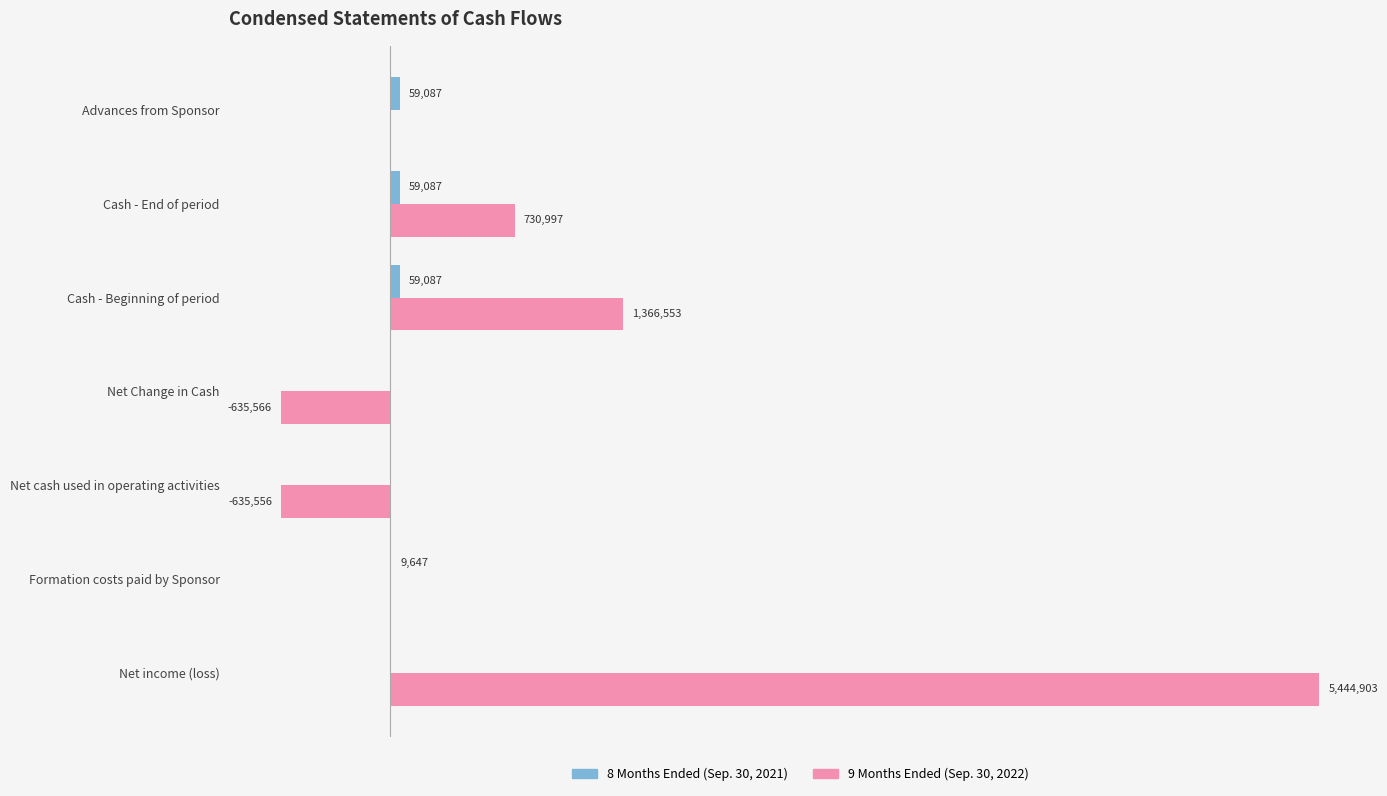

How many values in the 8 Months Ended (Sep. 30, 2021) series exceed 9647?

3